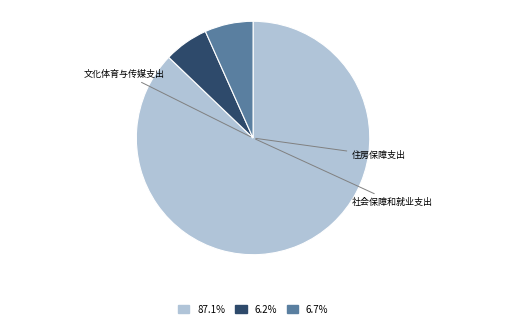

Is there a majority slice in this chart?

Yes